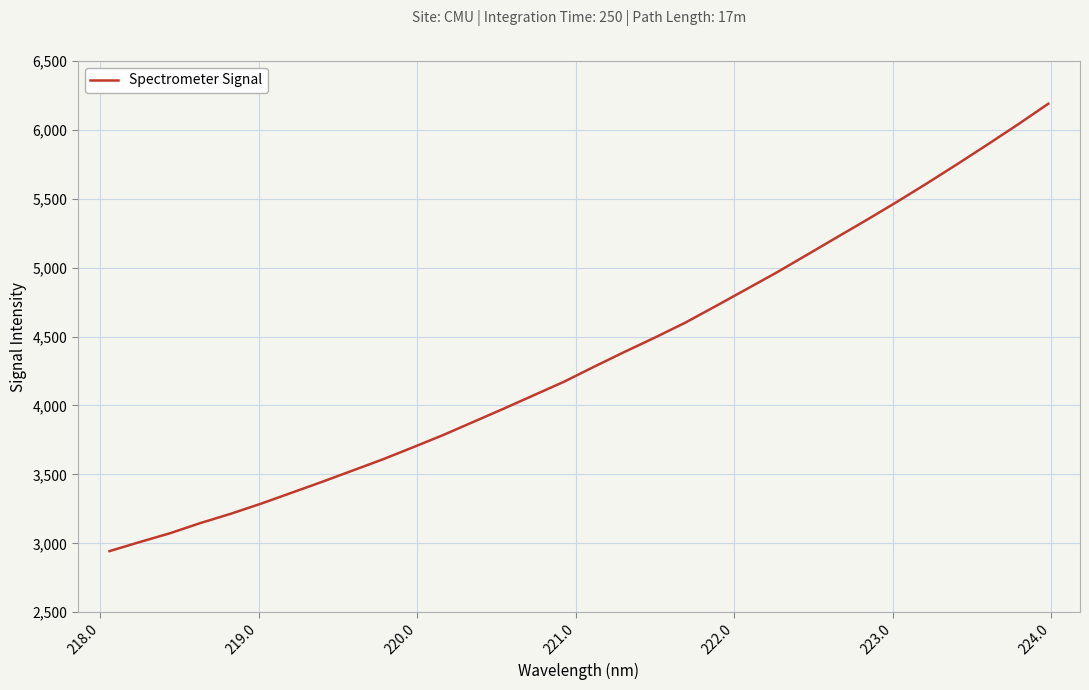

What is the smallest value displayed?

2943.5